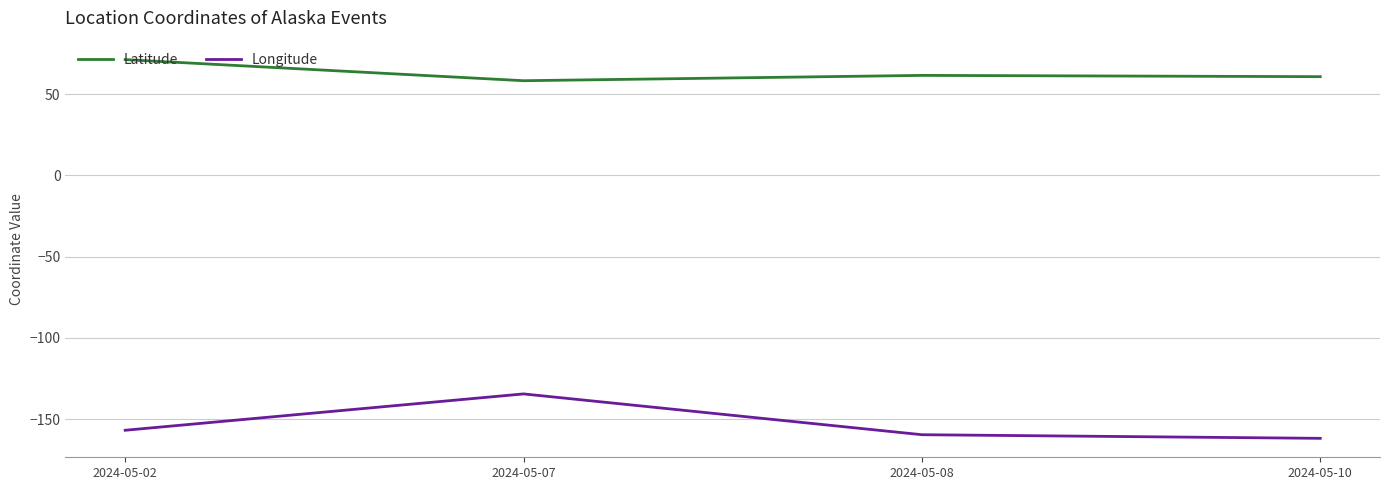

In Latitude, how many points are lower than both neighbors (excluding endpoints)?

1